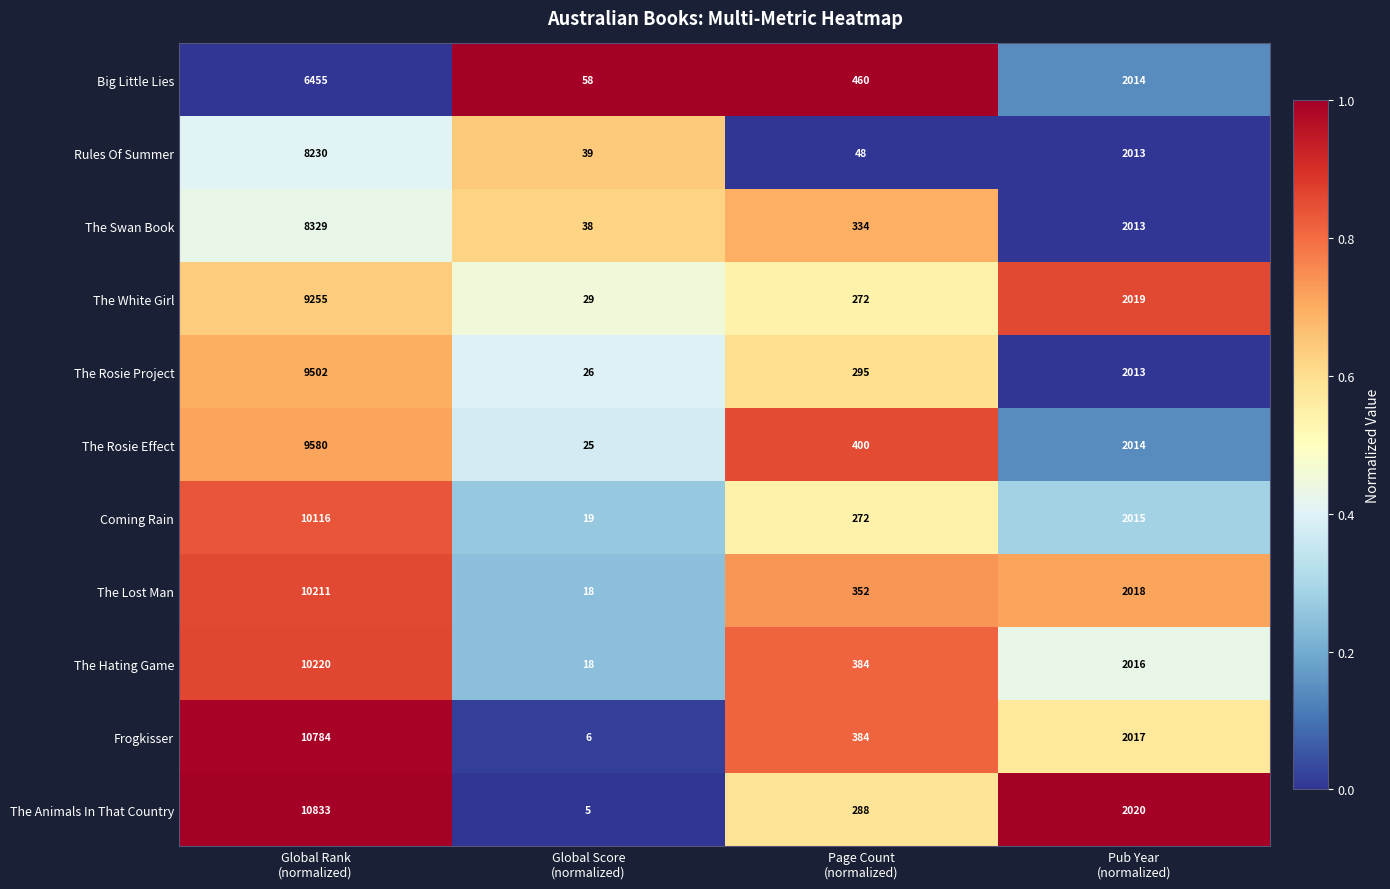

List the series in order of their peak value, highest first.

The Animals In That Country, Frogkisser, The Hating Game, The Lost Man, Coming Rain, The Rosie Effect, The Rosie Project, The White Girl, The Swan Book, Rules Of Summer, Big Little Lies